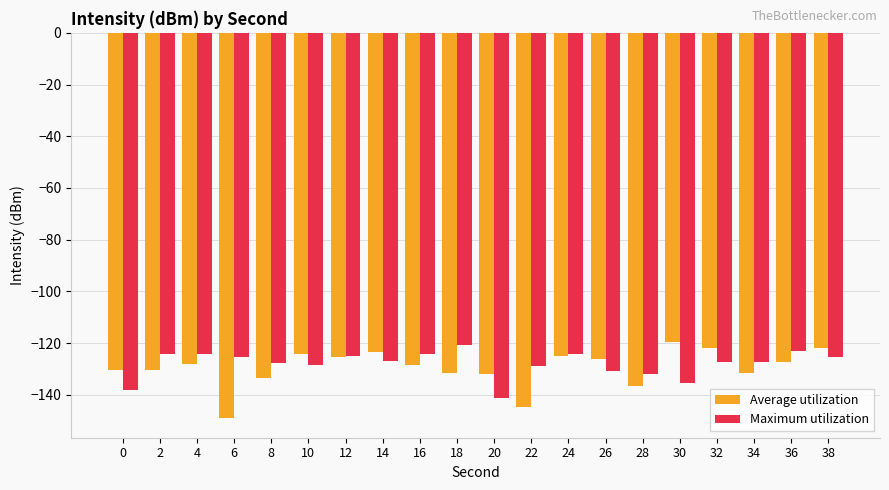

What is the difference between the highest and lowest values at 2?

6.1